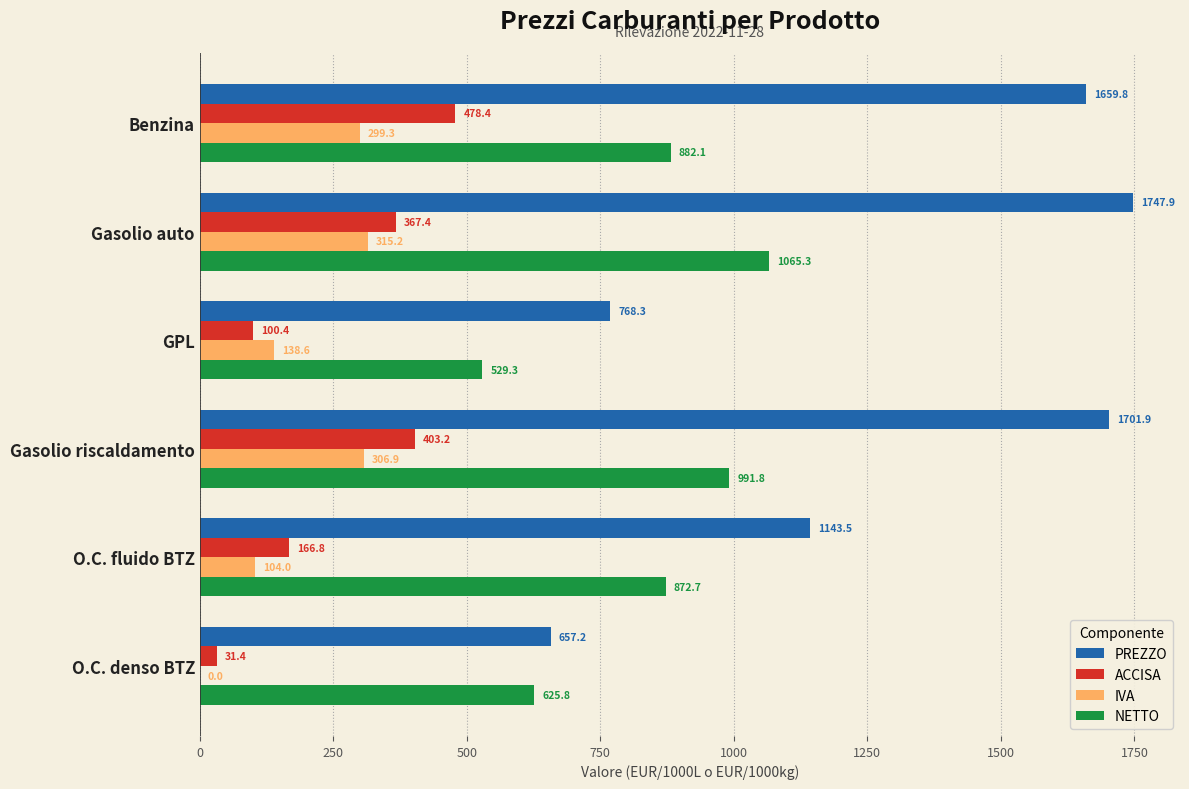

At which category is the sum across all series the highest?

Gasolio auto